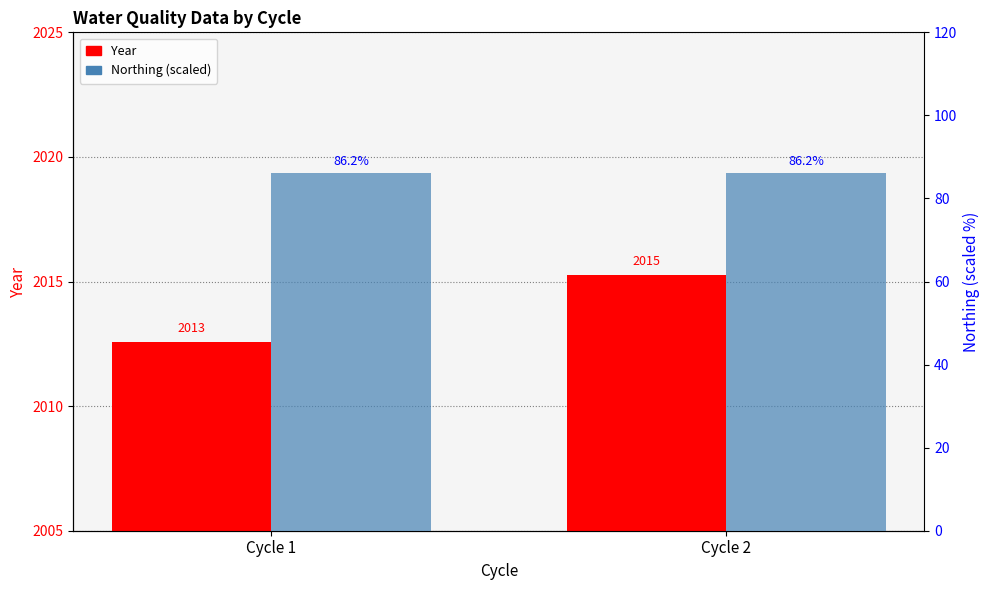

Is it true that Year equals 1056.0 at Cycle 2?

False